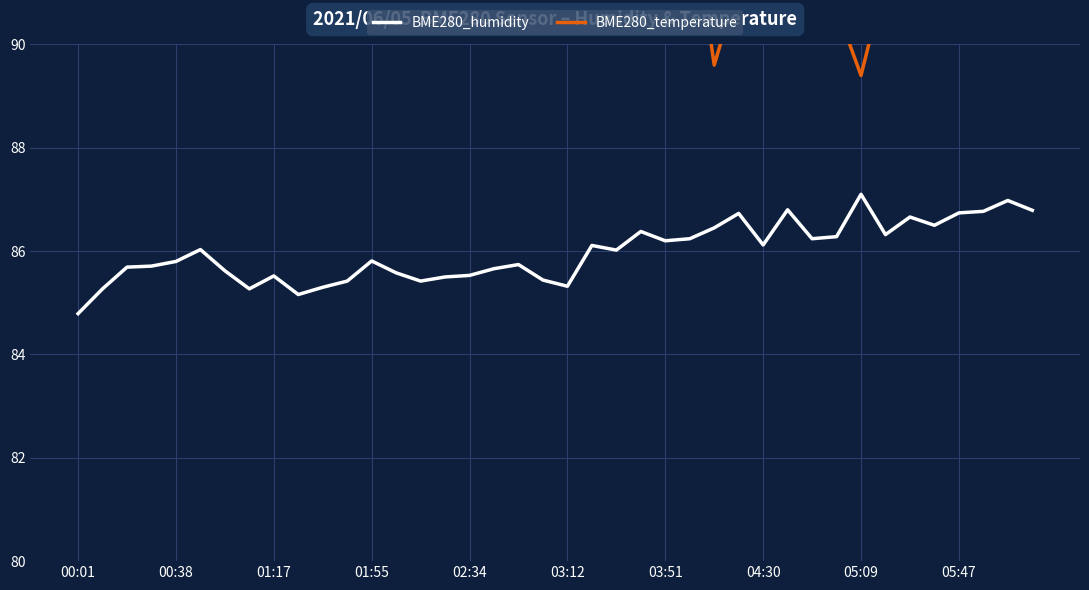

Where does the BME280_temperature series first go above 93?

00:01